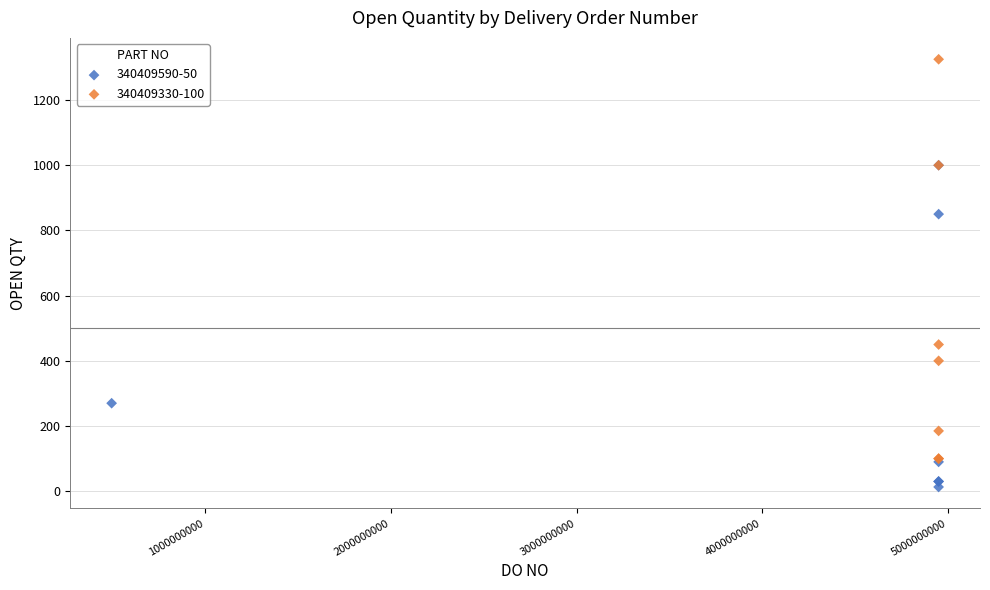

Which series contains the lowest Y value?

340409590-50